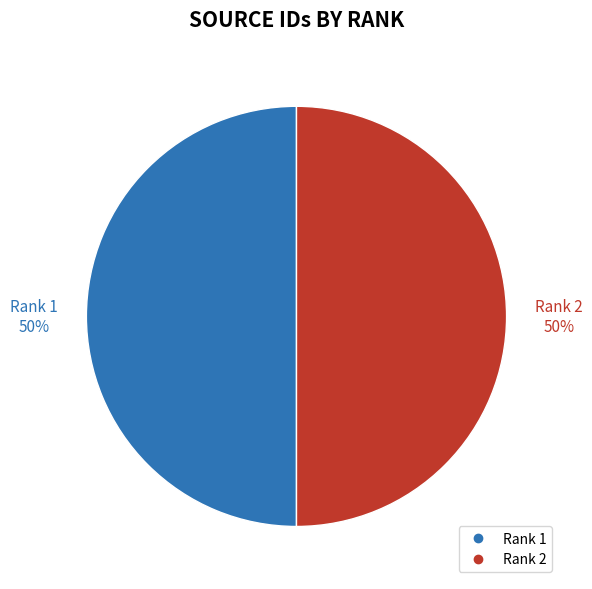

Do Rank 2 and Rank 1 together represent more than half of the pie?

Yes